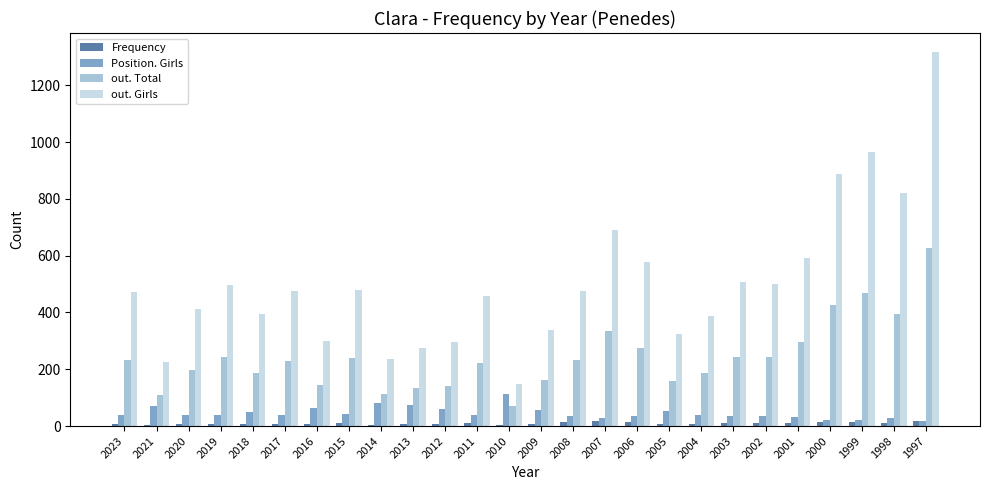

Where is out. Total nearest to the value 349?

2007